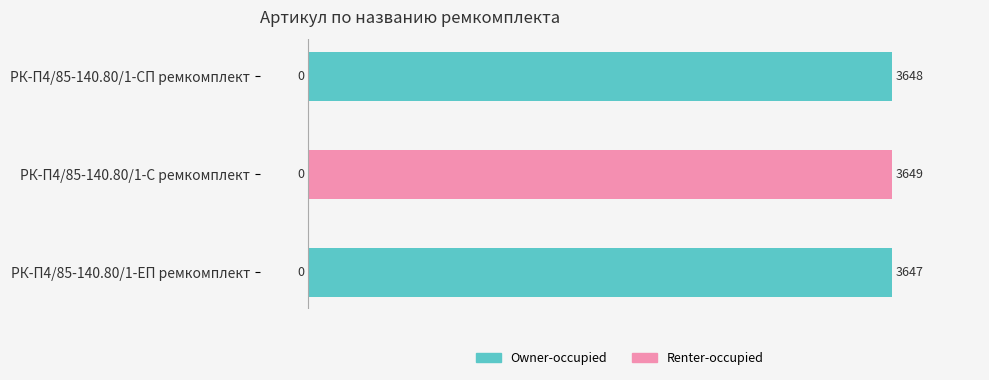

Reading top to bottom, extract all data points from this chart.

РК-П4/85-140.80/1-СП ремкомплект=3648	РК-П4/85-140.80/1-С ремкомплект=3649	РК-П4/85-140.80/1-ЕП ремкомплект=3647